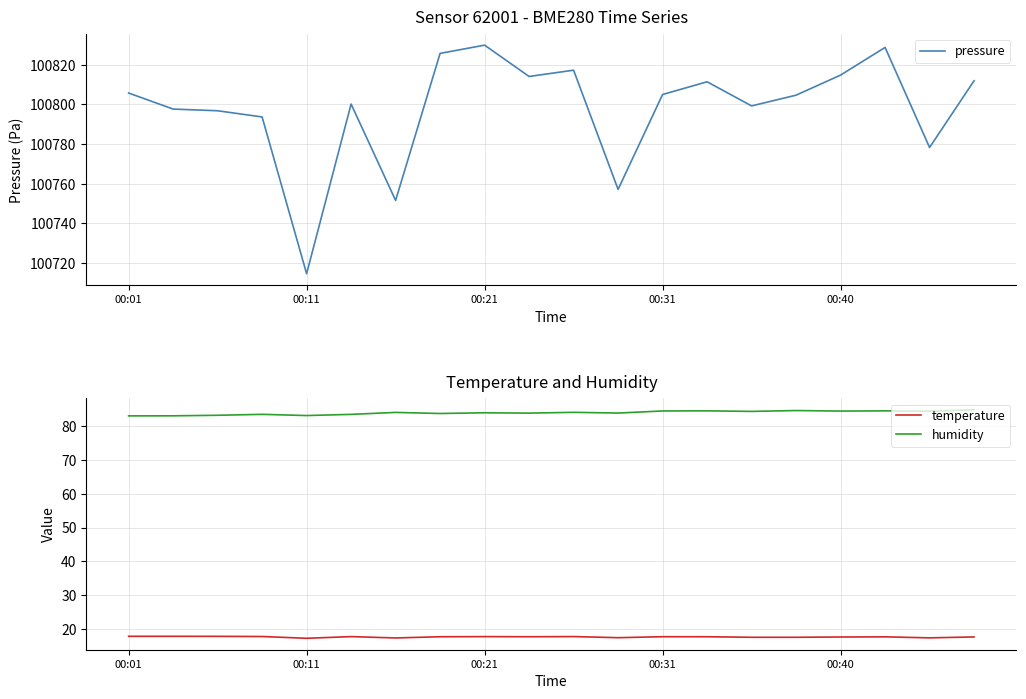

Is the value of pressure at 5 greater than the value of humidity at 17?

Yes